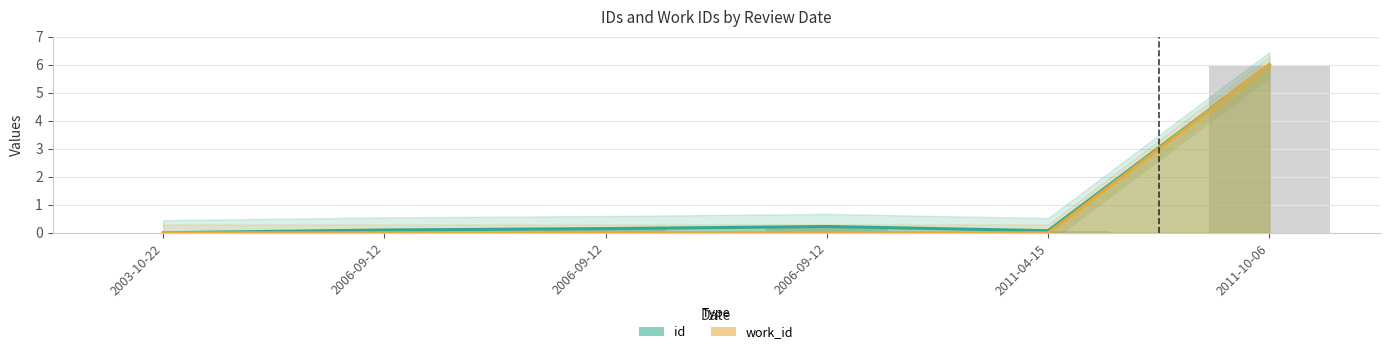

What is the label of the 6th bar from the left?

2011-10-06